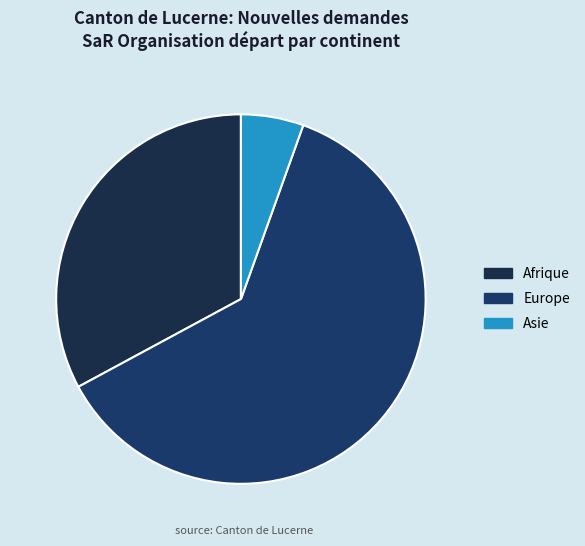

What percentage is NOT represented by Afrique?

67.1%